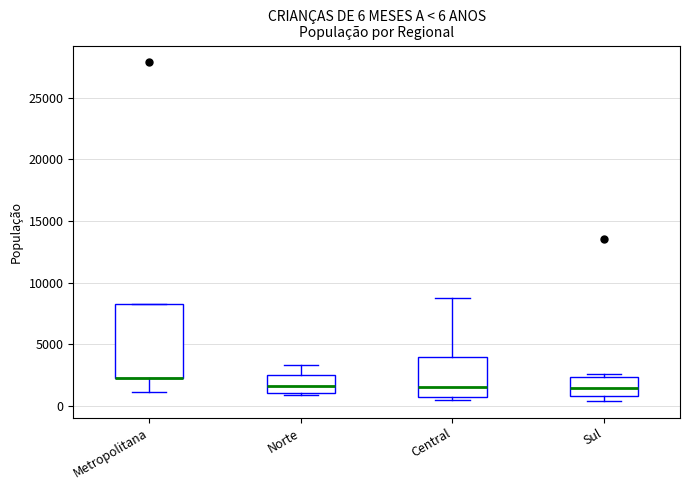

Which box is the tallest, from its lower edge to its upper edge?

Metropolitana